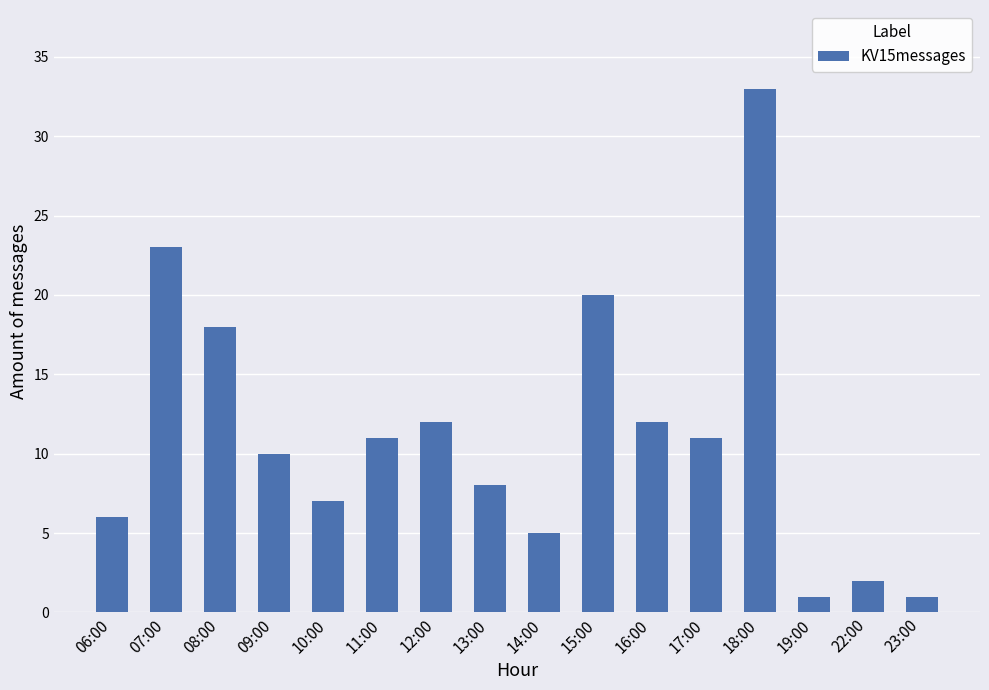

Reading left to right, list all the values displayed in this chart.

6	23	18	10	7	11	12	8	5	20	12	11	33	1	2	1